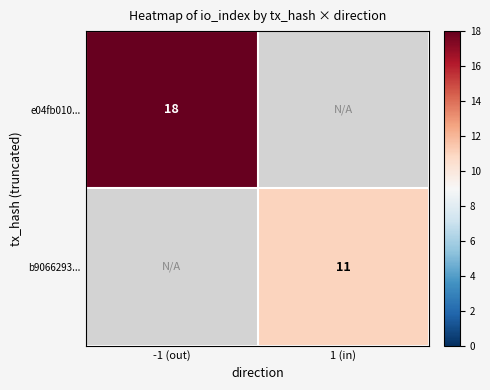

Count the number of data series in this chart.

2